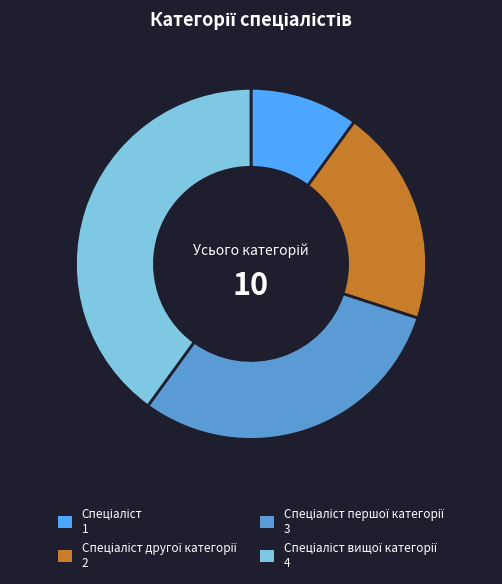

Does any single category account for the majority?

No